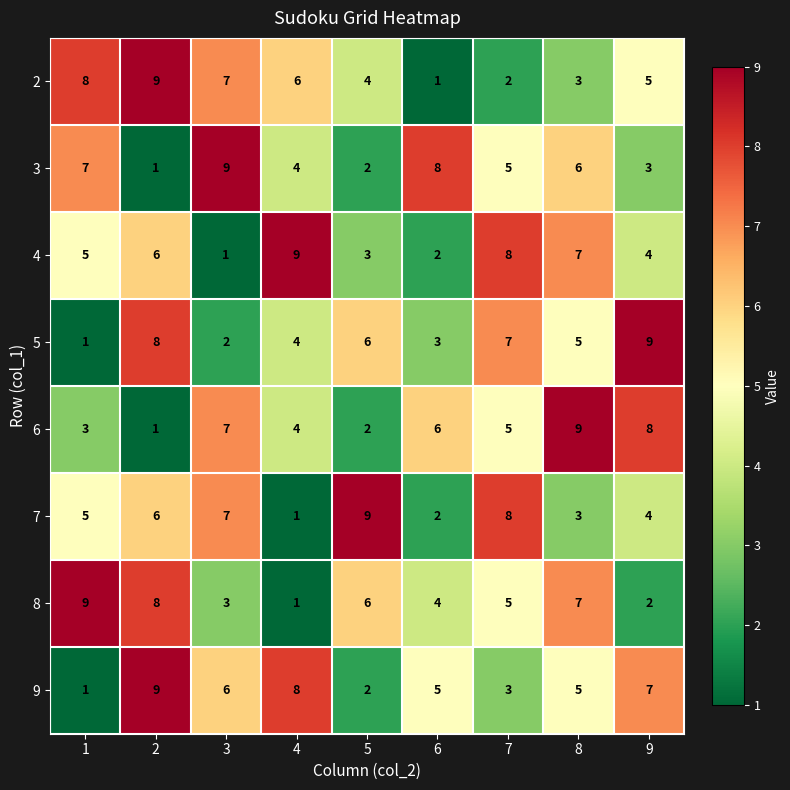

What is the maximum value for 5?

9